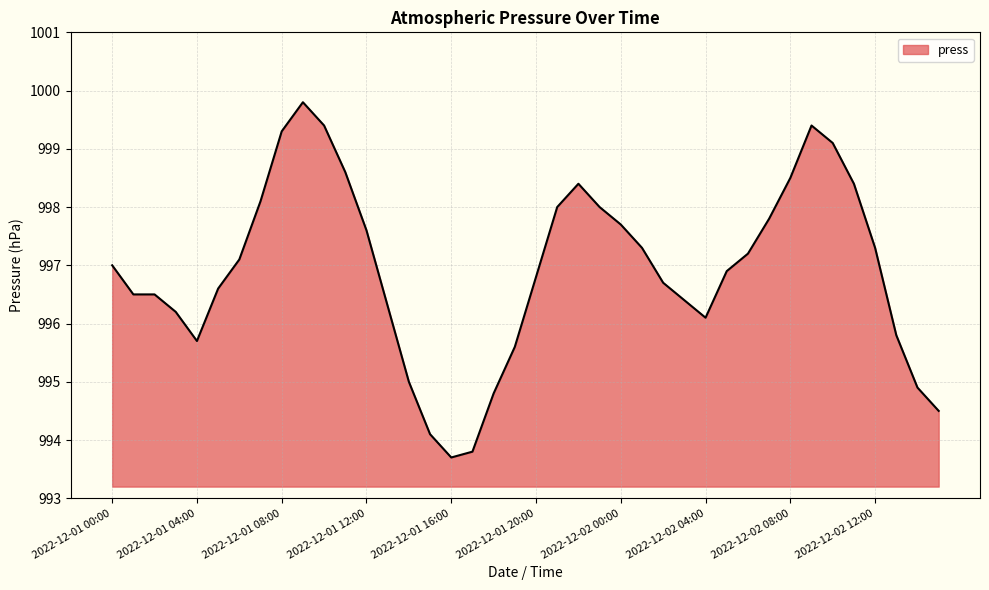

Count the number of categories in the chart.

40